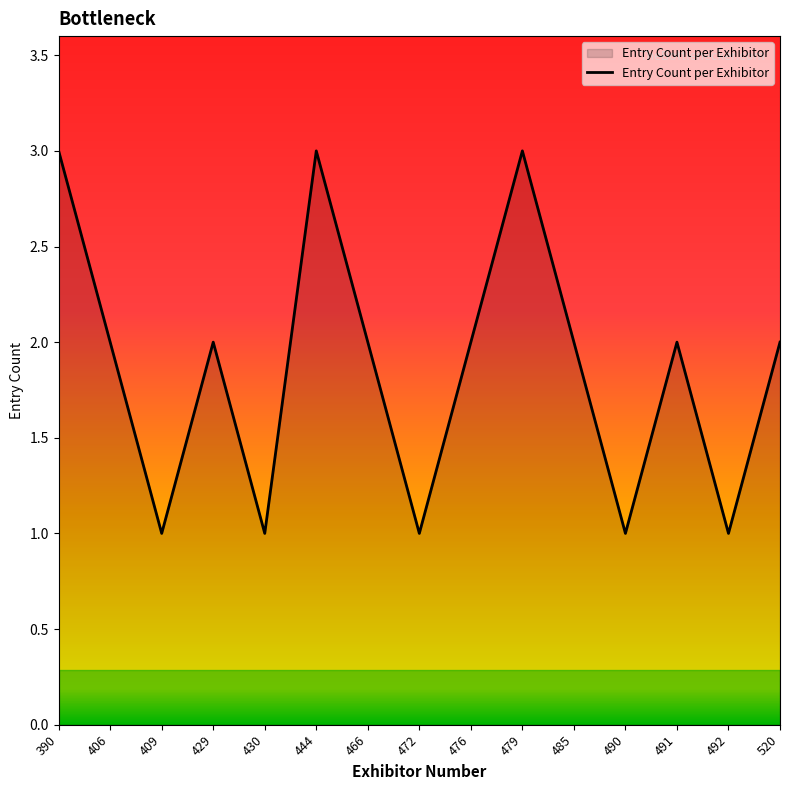

Is it true that the value at 492 is 1?

True